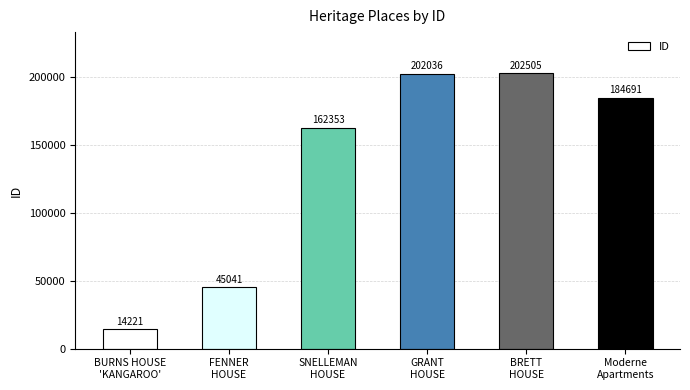

Count the number of categories in the chart.

6